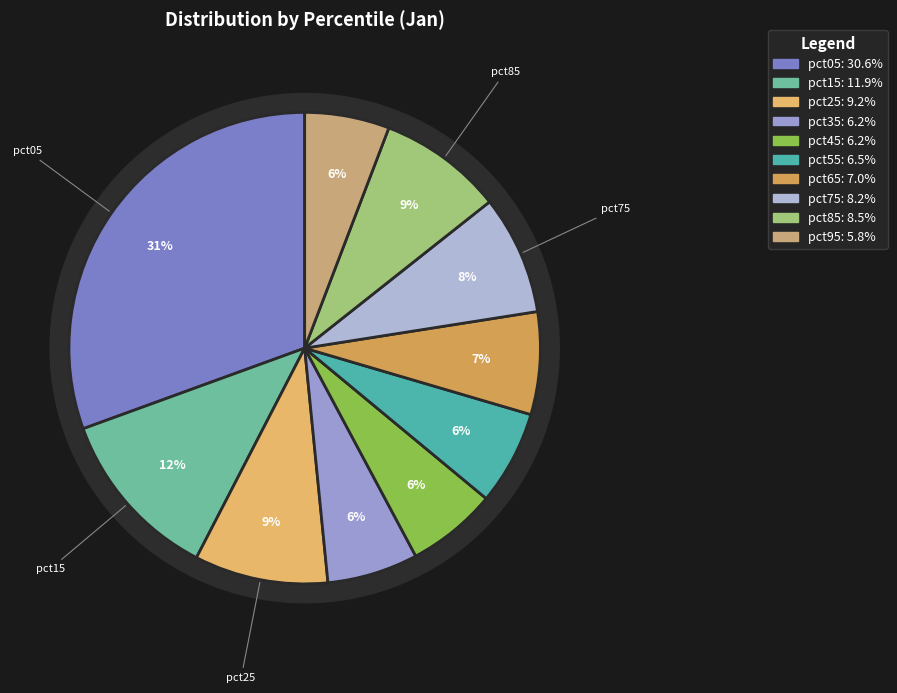

The pct45 slice represents 6% of the pie. True or false?

True